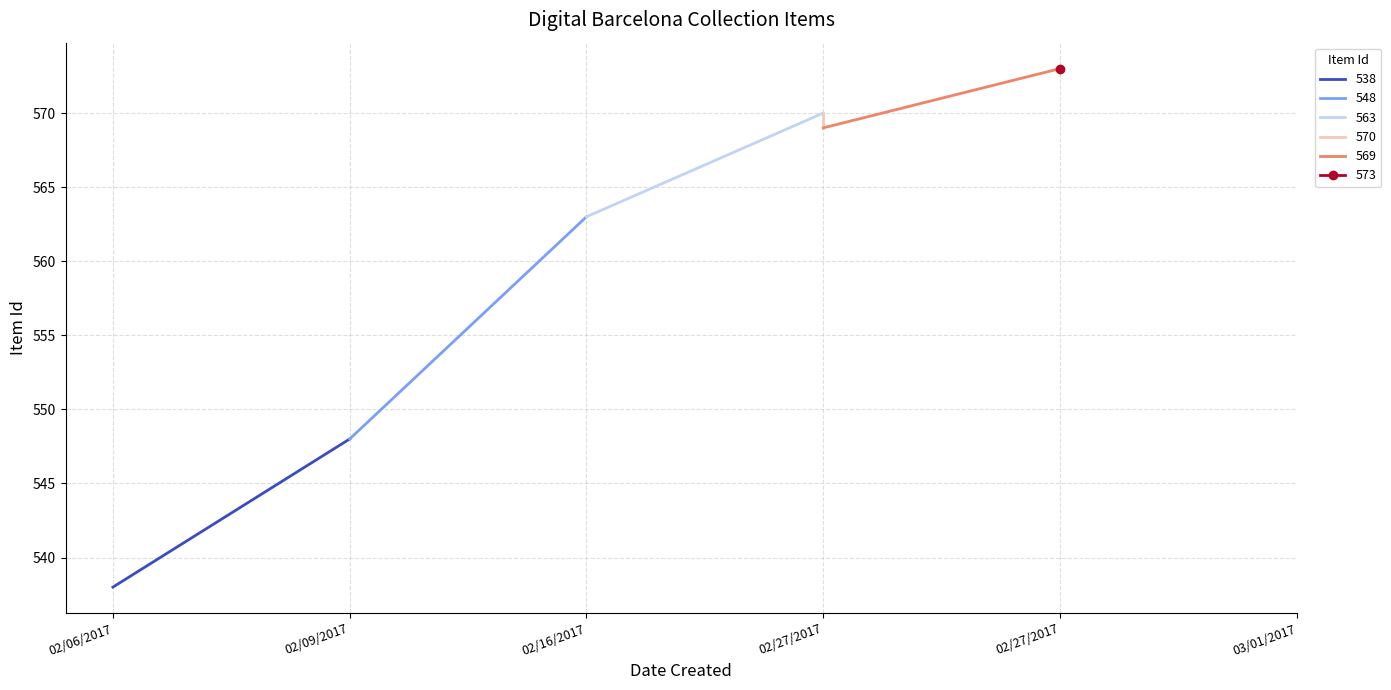

What is the difference between the maximum and minimum values?

35